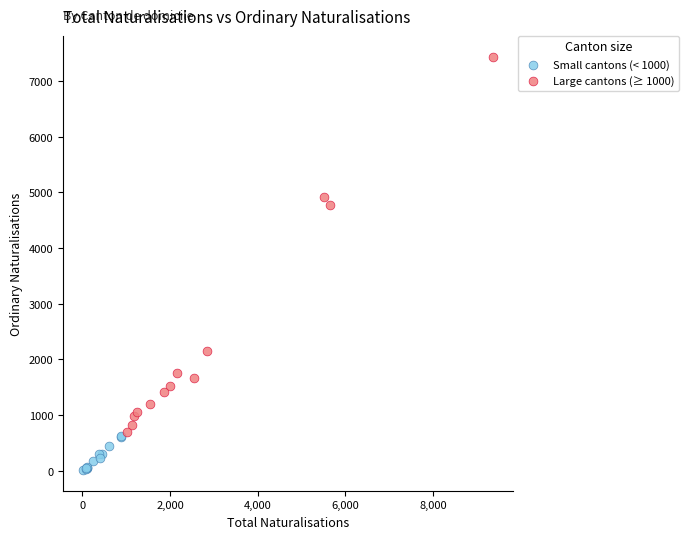

Which series has the largest Y range (max minus min)?

Large cantons (≥ 1000)